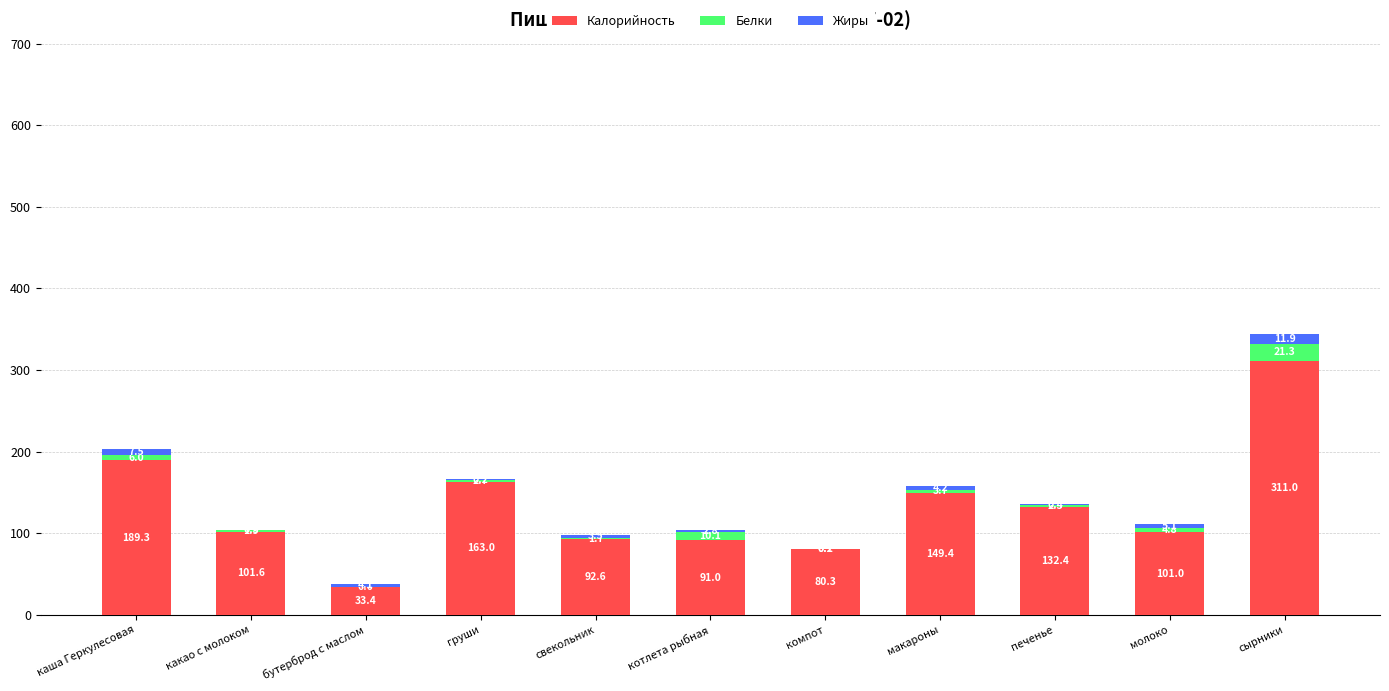

Reading left to right, transcribe the values for Калорийность.

каша Геркулесовая=189.3	какао с молоком=101.6	бутерброд с маслом=33.4	груши=163.0	свекольник=92.6	котлета рыбная=91.0	компот=80.3	макароны=149.4	печенье=132.4	молоко=101.0	сырники=311.0